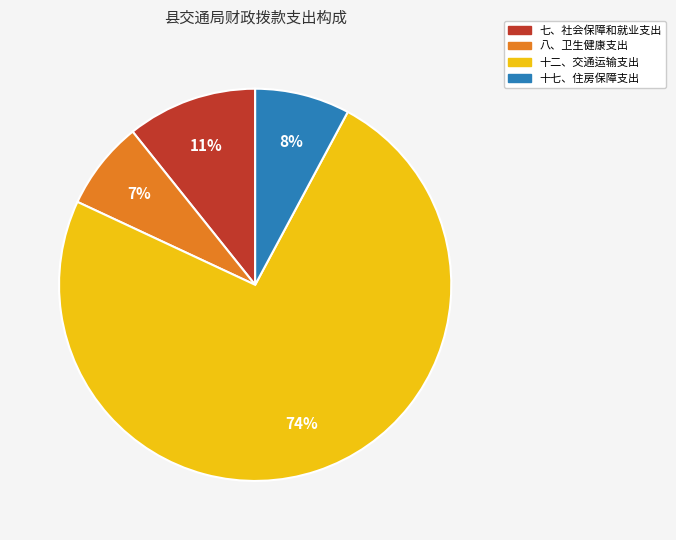

Rank the categories by value from lowest to highest.

八、卫生健康支出, 十七、住房保障支出, 七、社会保障和就业支出, 十二、交通运输支出